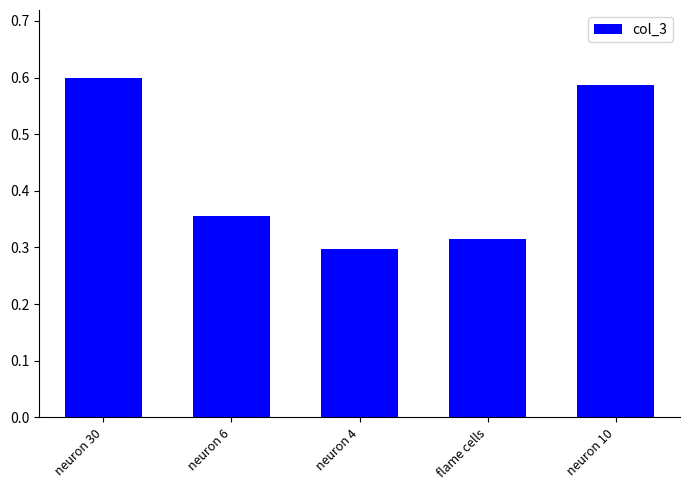

List the labels in order of value, smallest first.

neuron 4, flame cells, neuron 6, neuron 10, neuron 30